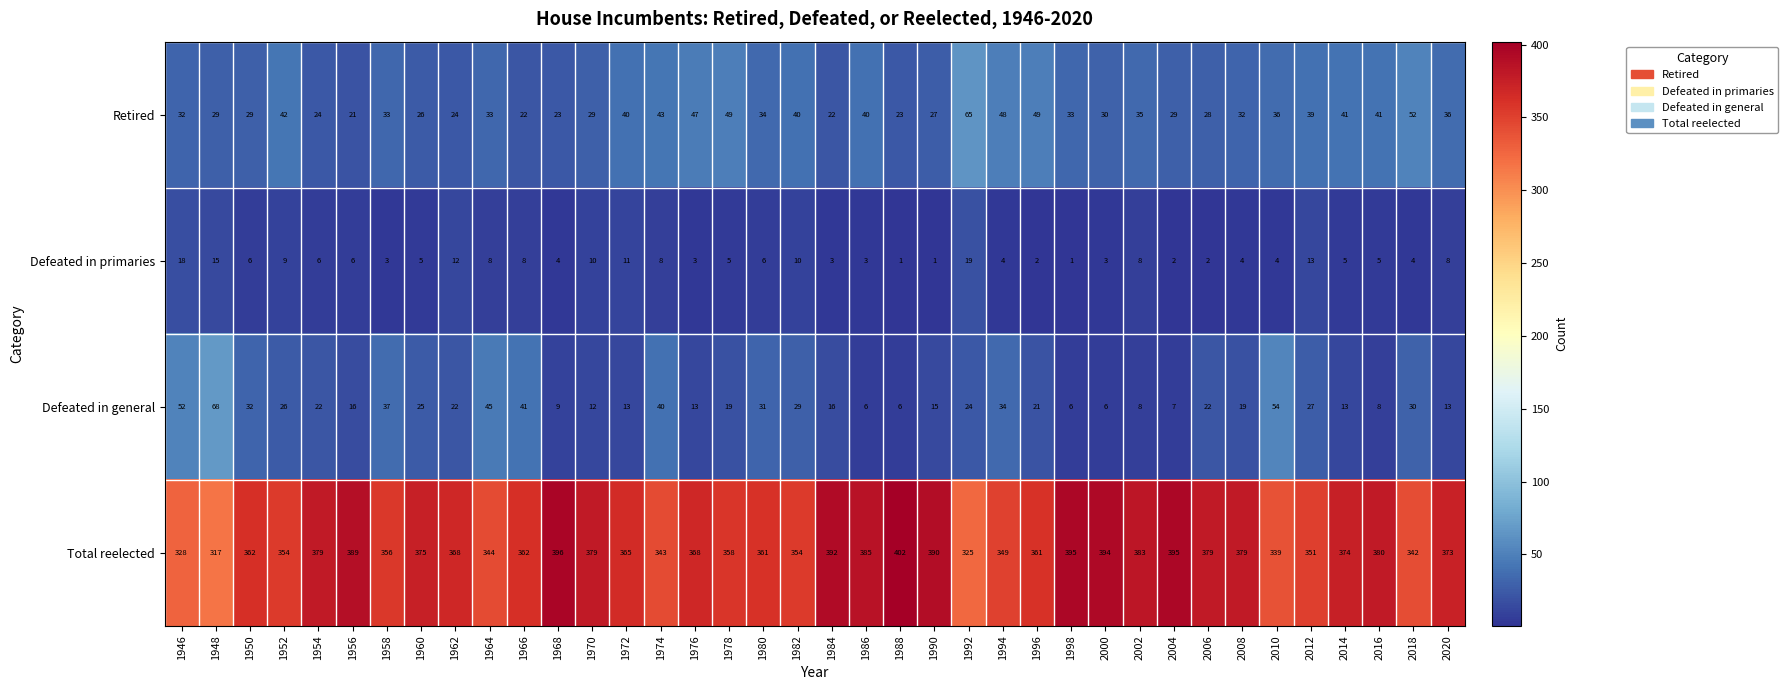

Rank the series at 2020 from highest to lowest value.

Total reelected, Retired, Defeated in general, Defeated in primaries